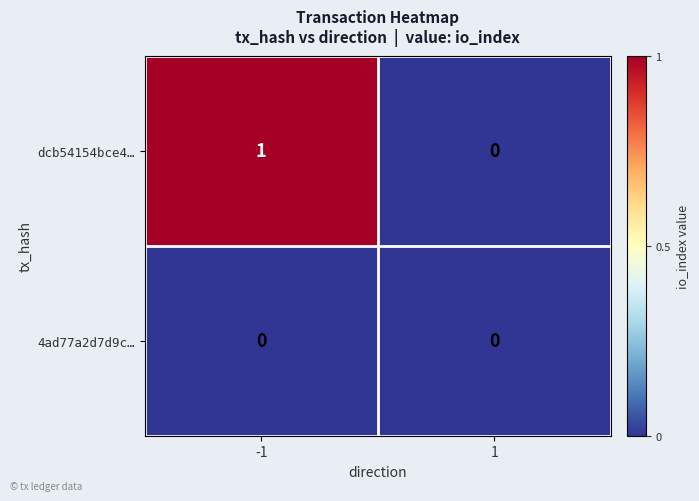

Reading left to right, list all the values displayed in this chart.

dcb54154bce4…: -1=1	1=0
4ad77a2d7d9c…: -1=0	1=0